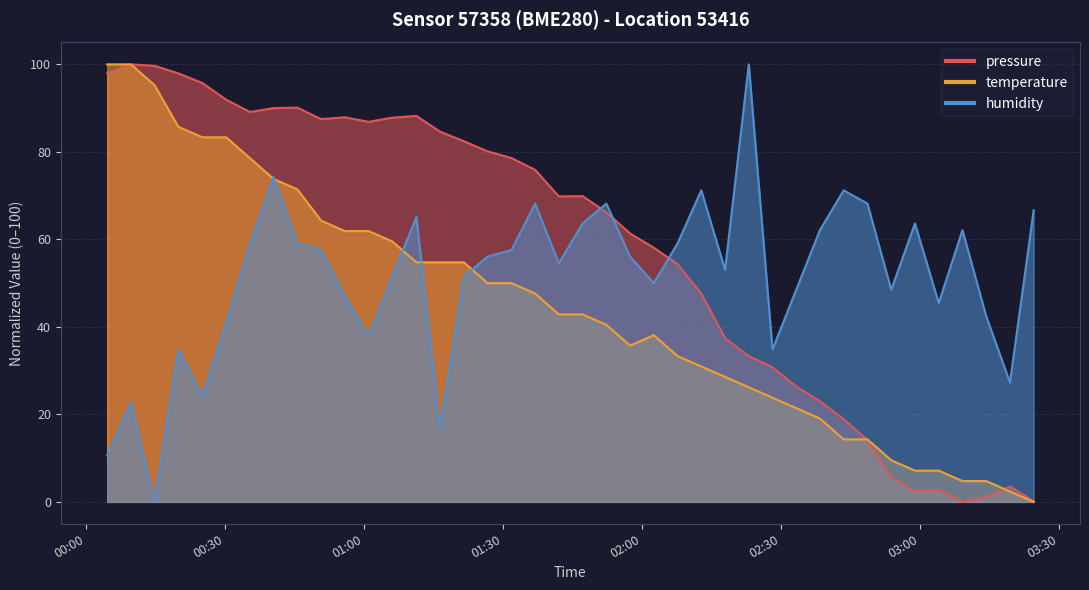

How many lines are shown in the chart?

3